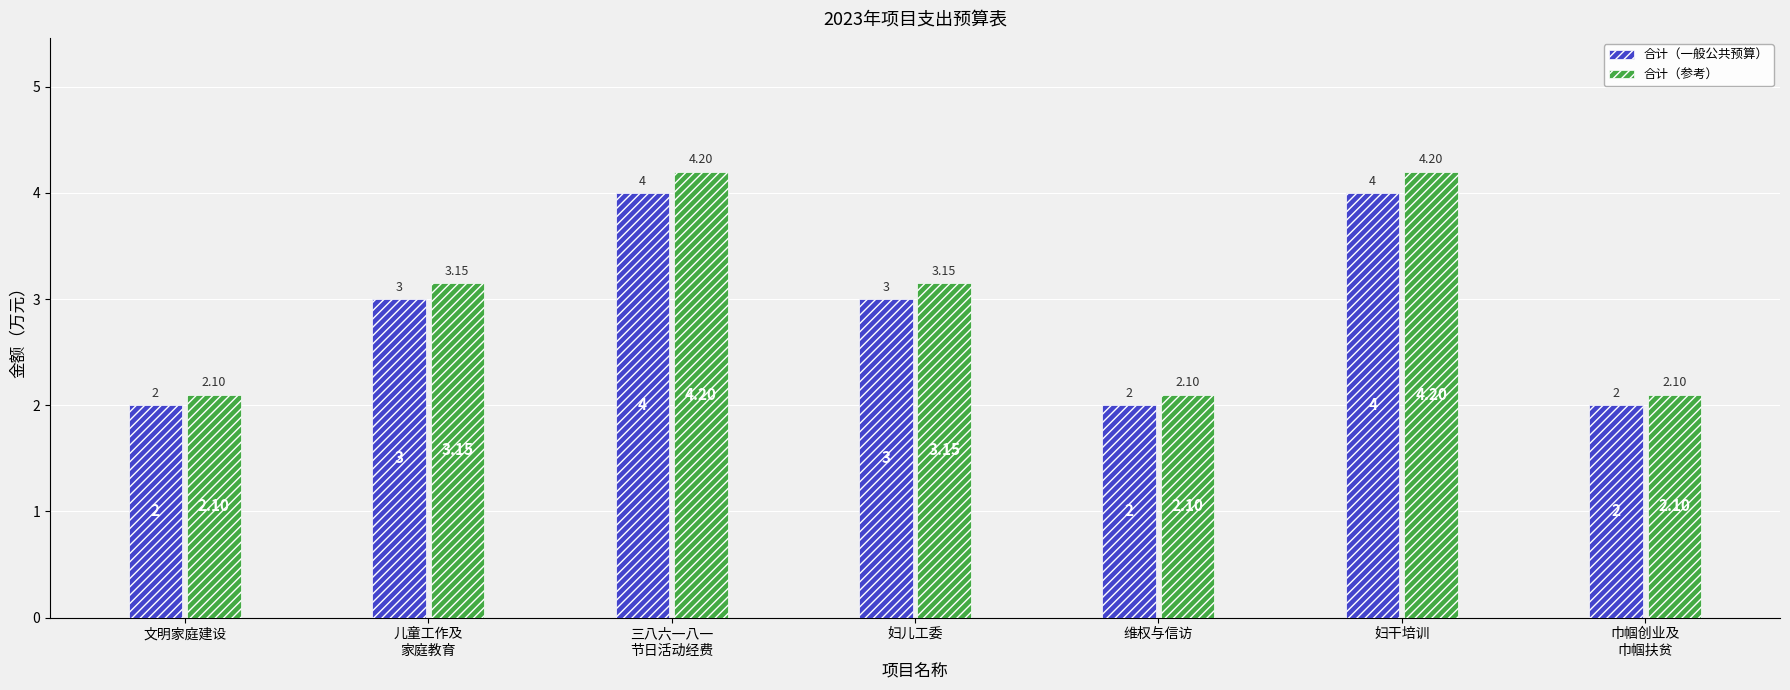

True or false: 合计（一般公共预算） has a value of 0.9 at 妇干培训.

False